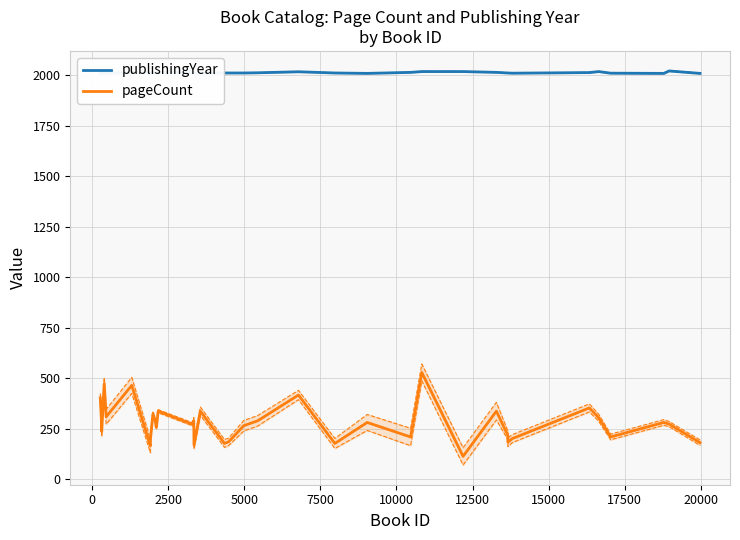

What is the difference between the highest and lowest values at 0?

1742